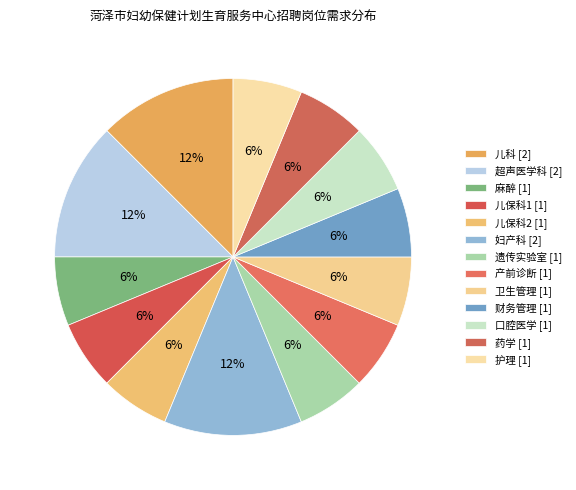

To the nearest percent, what is the difference between the largest and smallest slice percentages?

6%